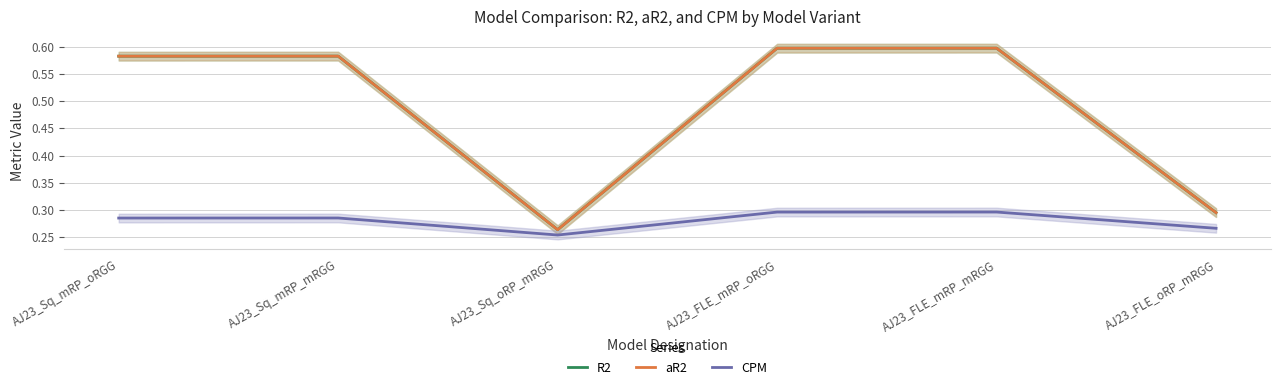

How many interior local peaks does the CPM series have?

2